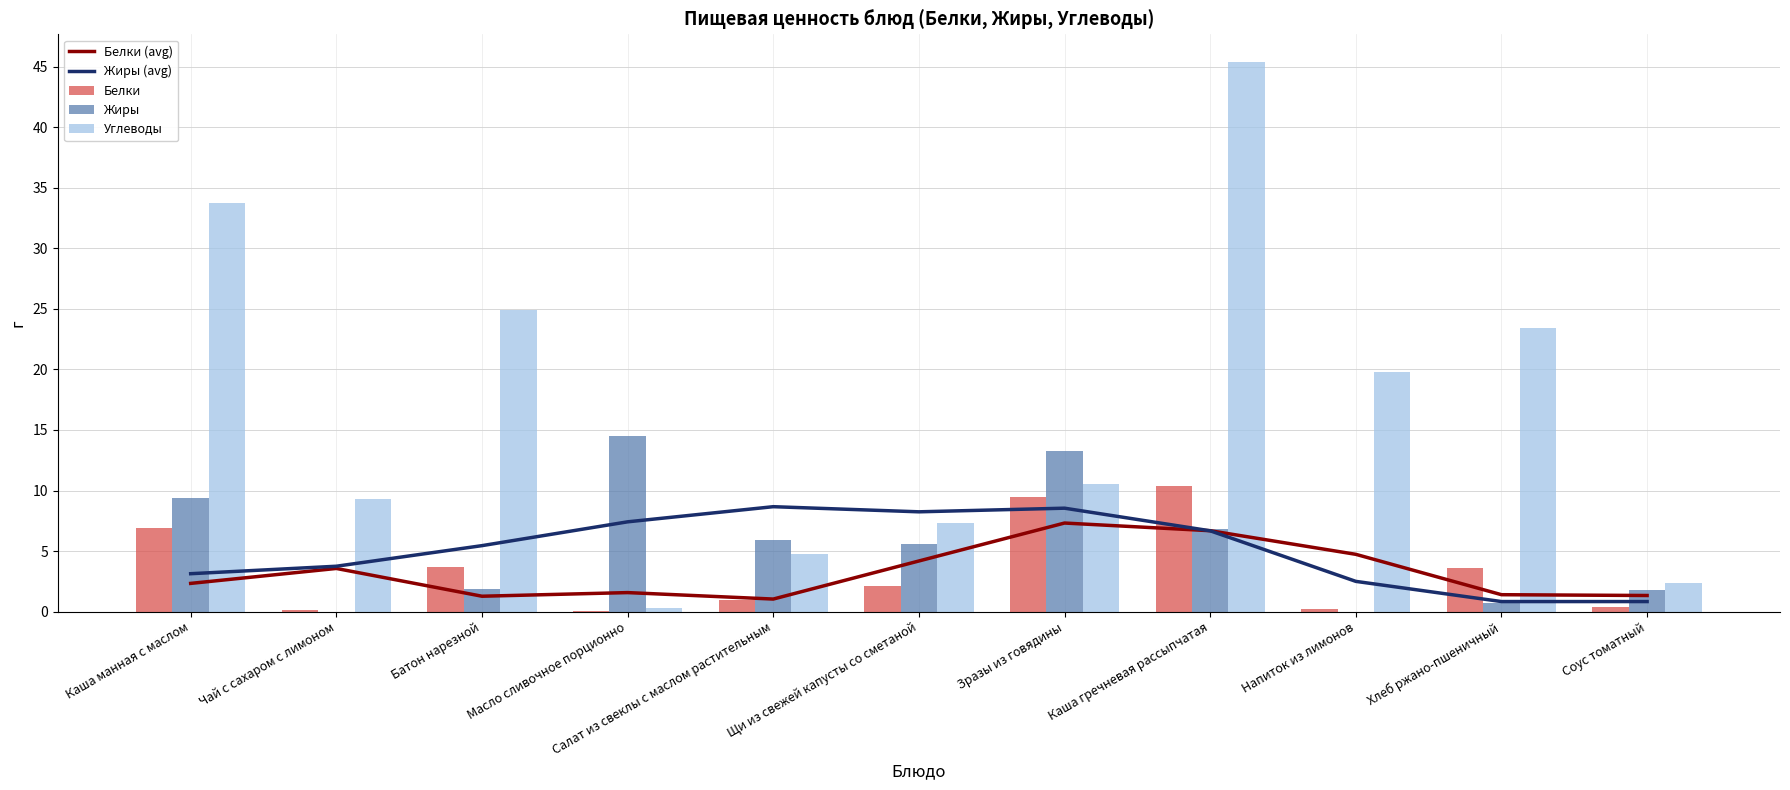

At which label does Углеводы first exceed 10?

Каша манная с маслом